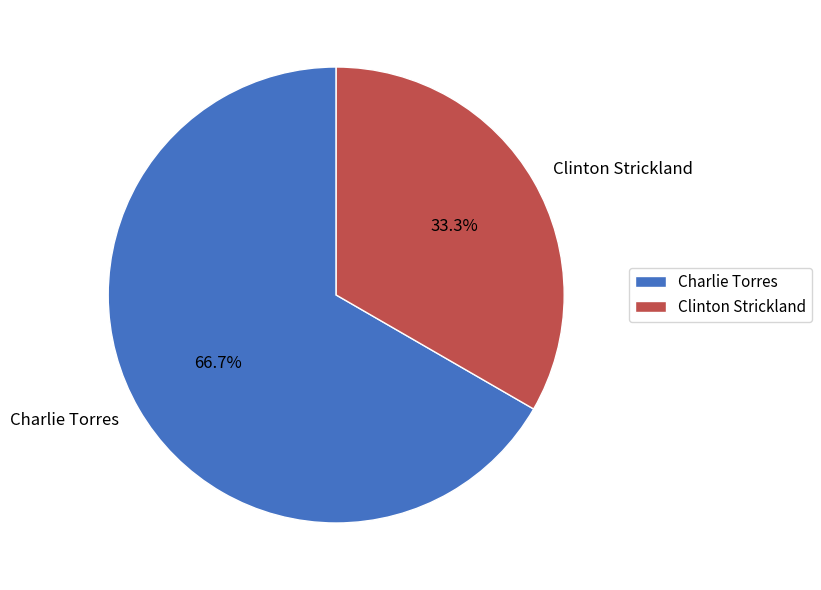

How many segments does this pie chart have?

2